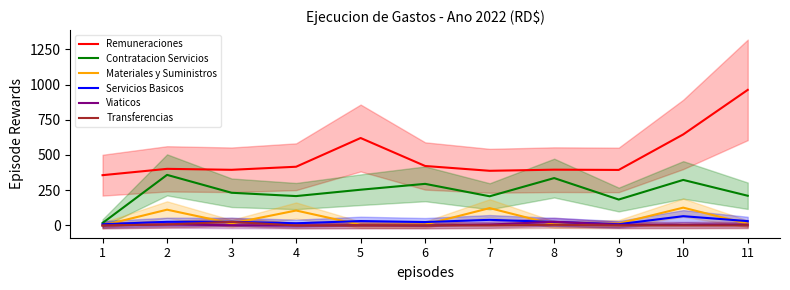

Rank the series at 1 from lowest to highest value.

Materiales y Suministros, Viaticos, Transferencias, Servicios Basicos, Contratacion Servicios, Remuneraciones